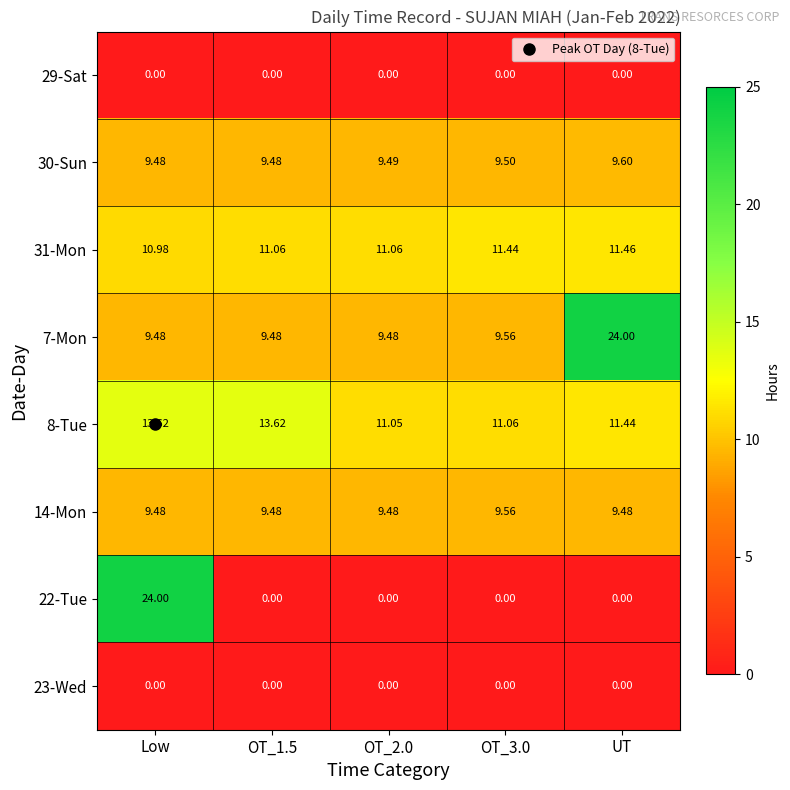

At which label does 7-Mon reach its peak?

UT